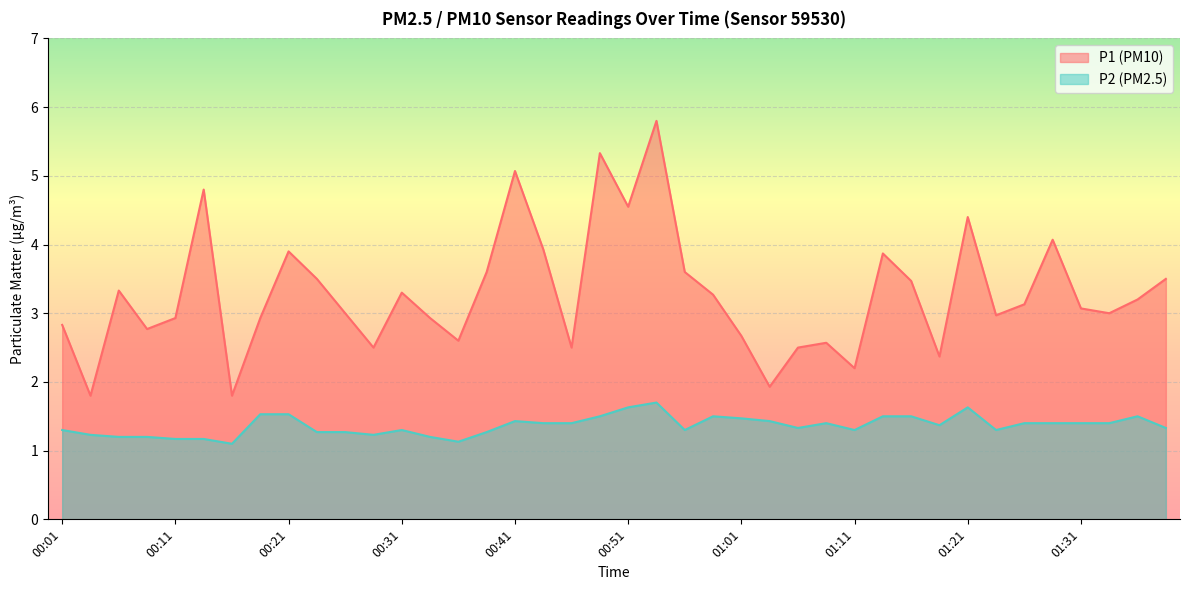

Does the chart display data point markers on the line(s)?

No